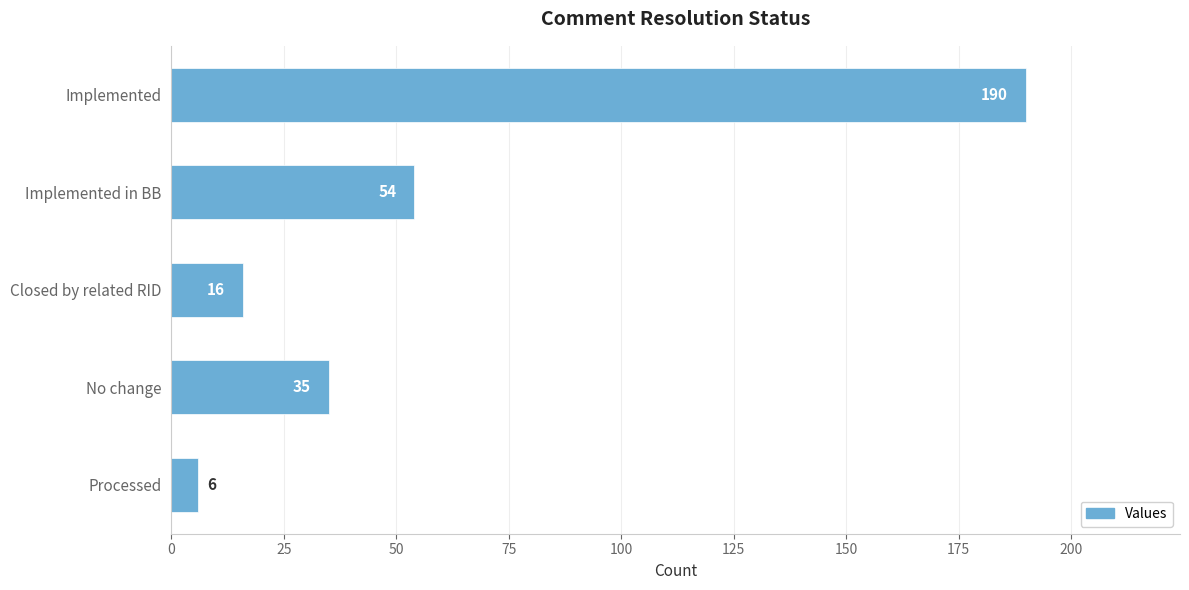

Count the number of categories in the chart.

5